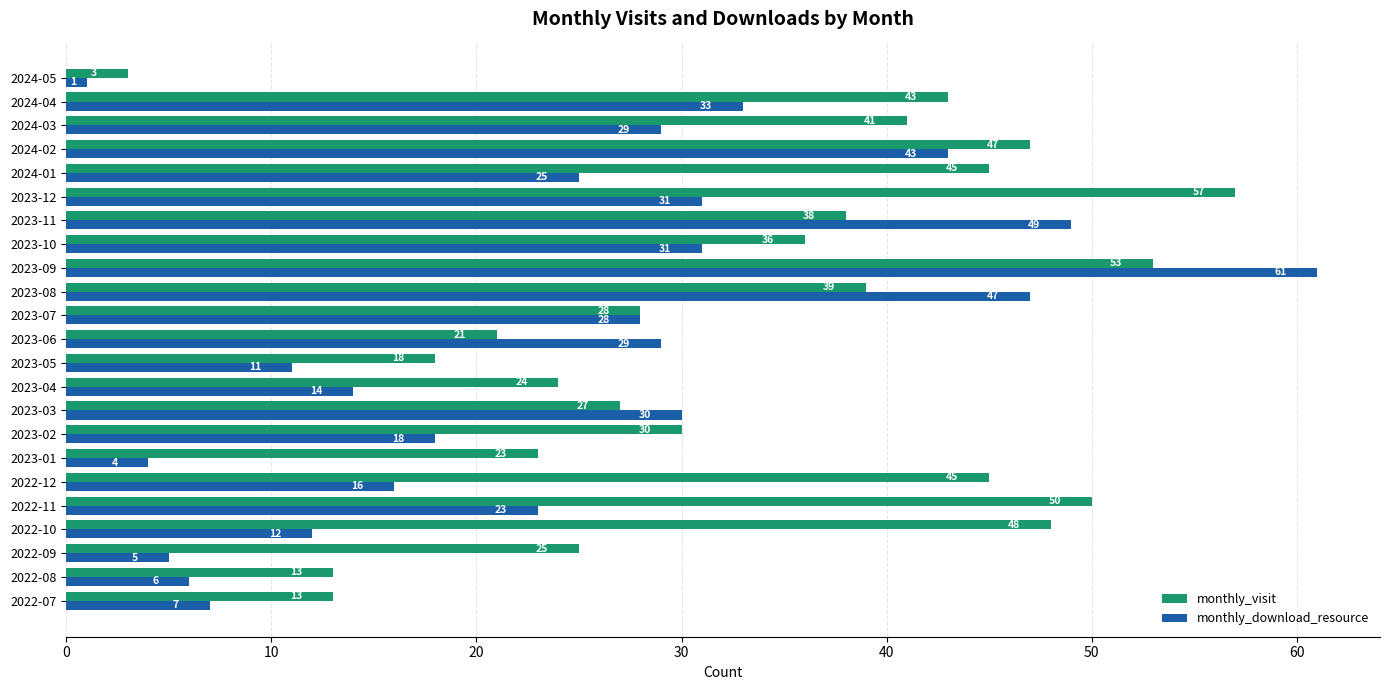

Is it true that monthly_visit equals 43 at 2024-04?

True